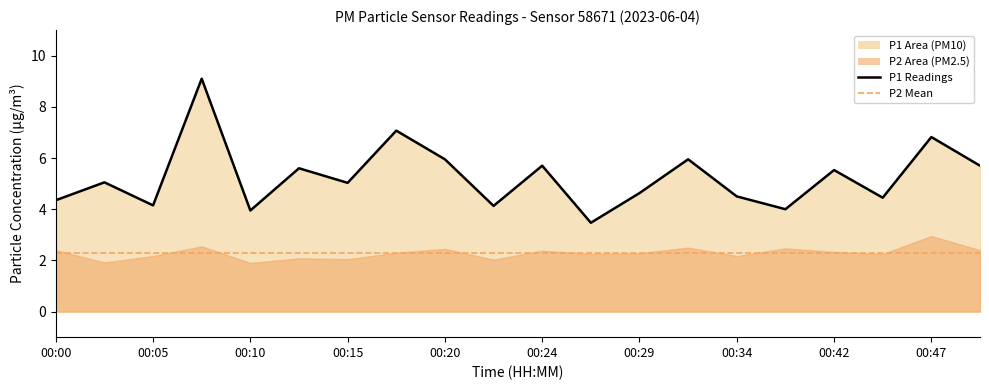

Reading left to right, extract all data points from this chart.

4.3	5.0	4.2	9.1	4.0	5.6	5.0	7.1	6.0	4.1	5.7	3.5	4.6	6.0	4.5	4.0	5.5	4.5	6.8	5.7